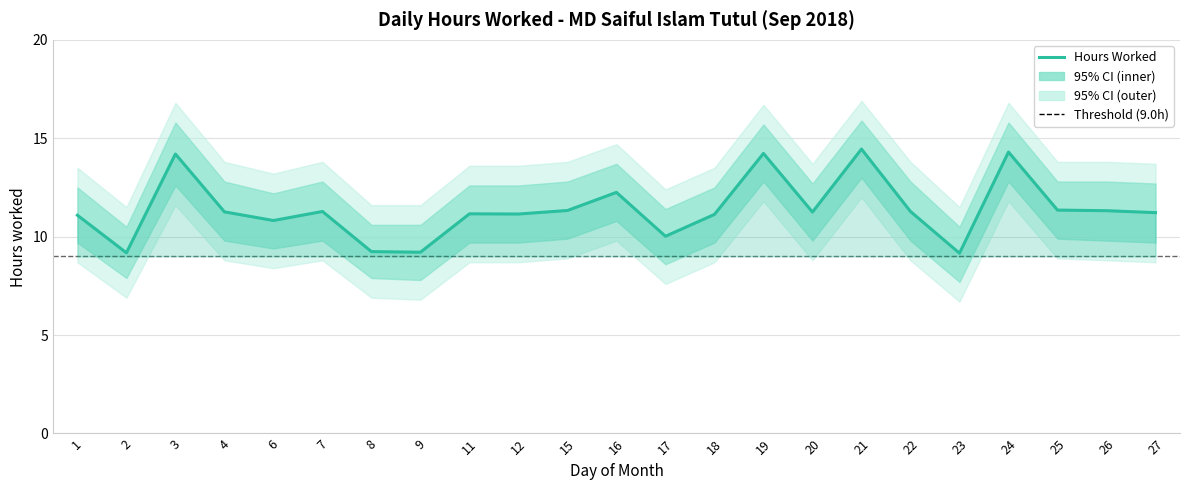

The value at 8 is 4.2. True or false?

False